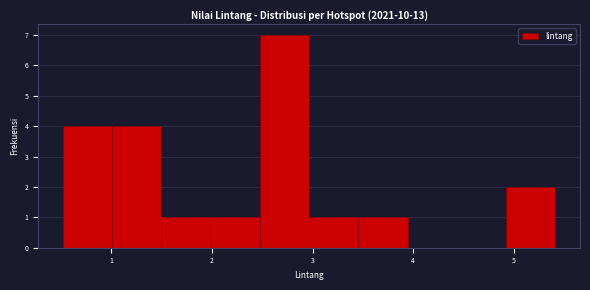

Which range on the x-axis has the tallest bar?

2.5 to 3.0